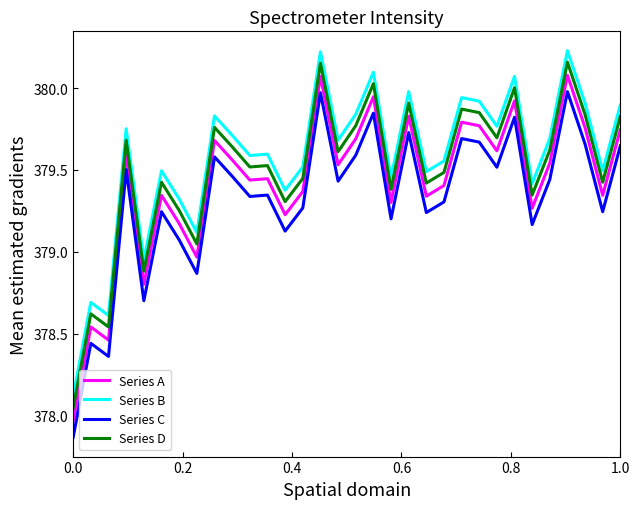

True or false: Series C and Series A cross at least once.

False